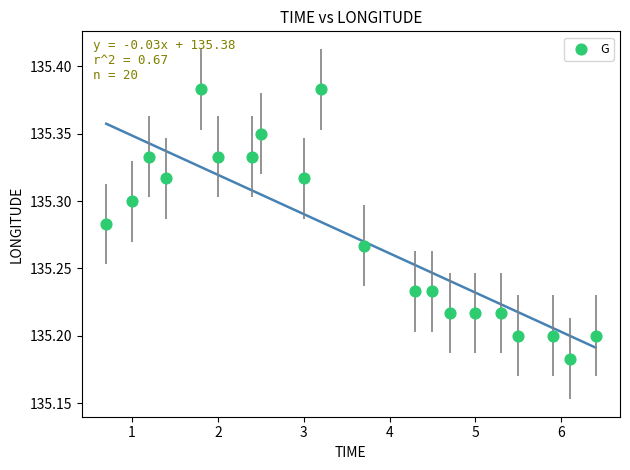

What is the range of X values (max minus min)?

5.7